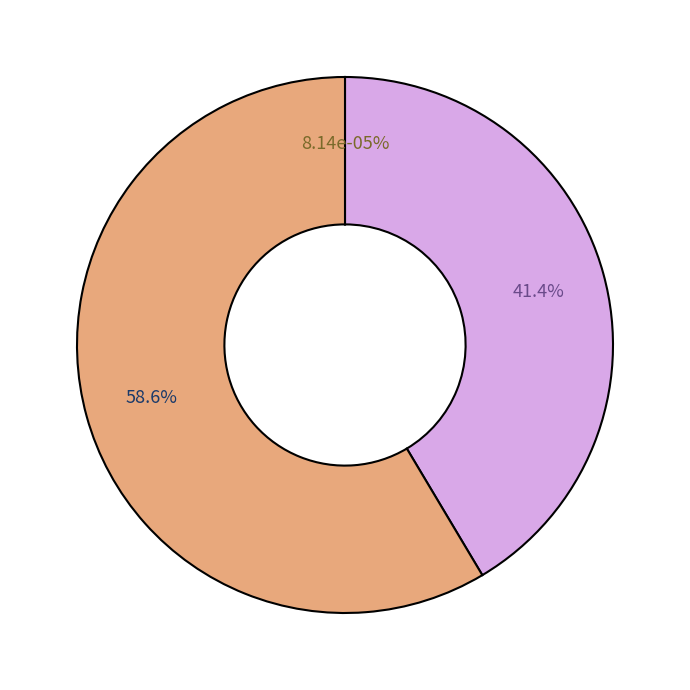

Is the sum of Acta Colombiana de Psicologia and Revista Latinoamericana de Psicologia greater than half?

Yes